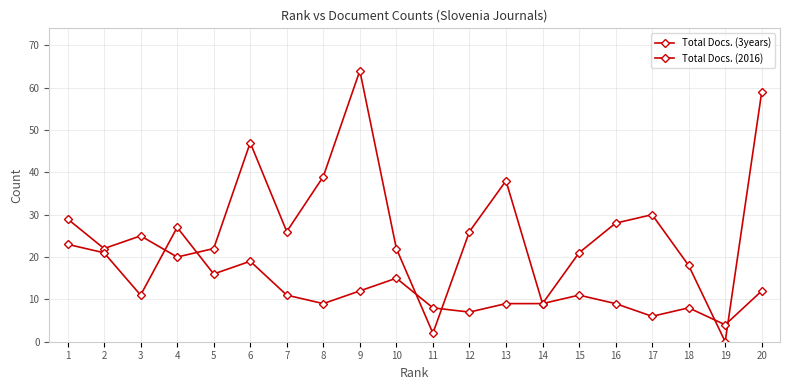

Rank the series by their average value, from highest to lowest.

Total Docs. (3years), Total Docs. (2016)